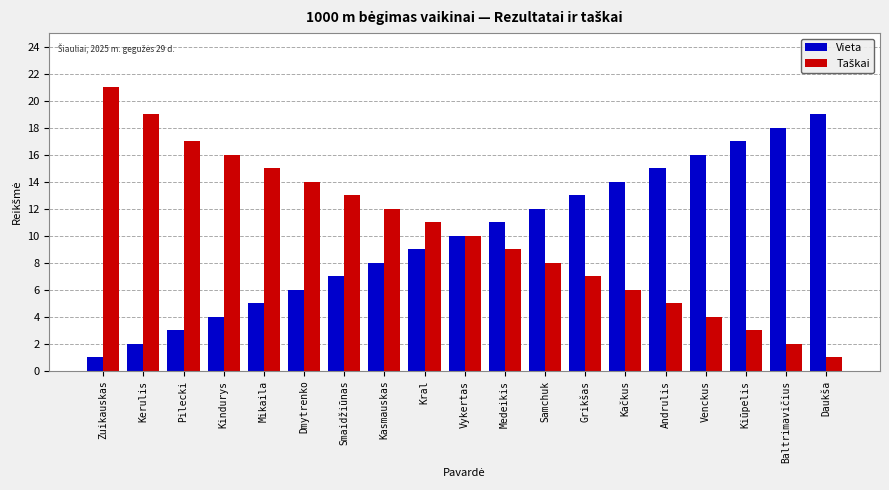

What is the greatest value displayed?

21